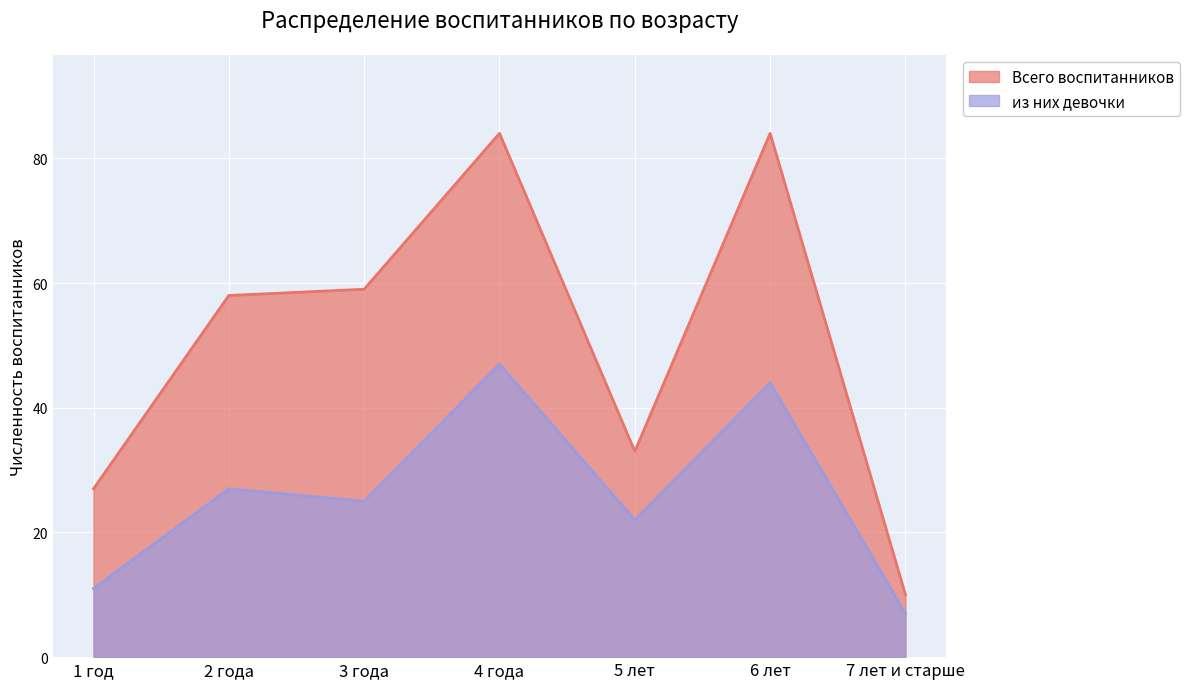

What are all the series names shown in the legend?

Всего воспитанников, из них девочки